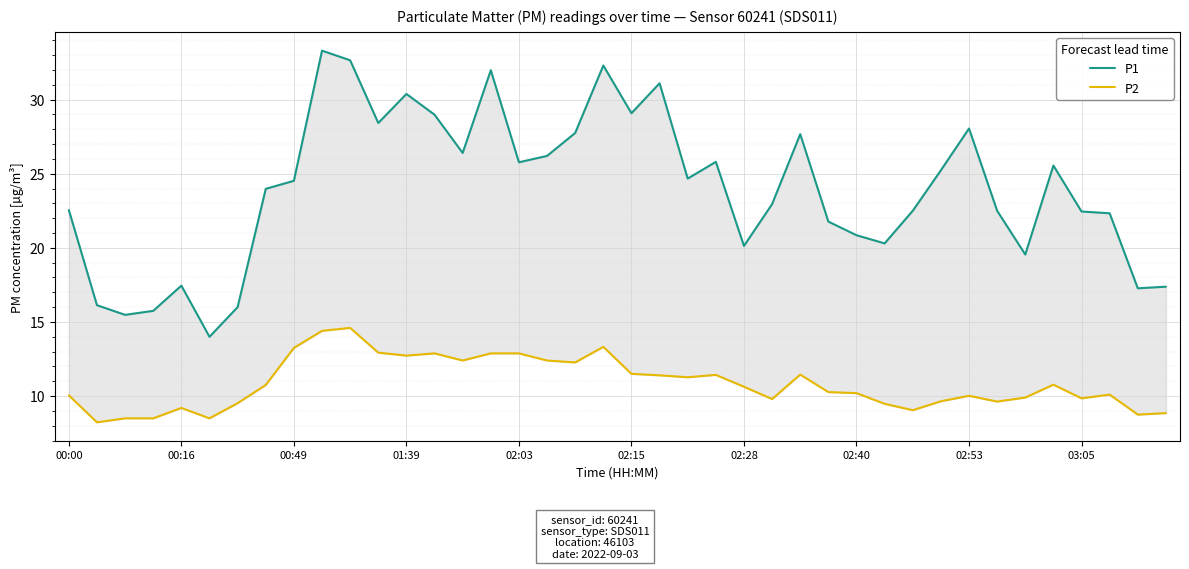

Is this an area chart (filled region under the line)?

No